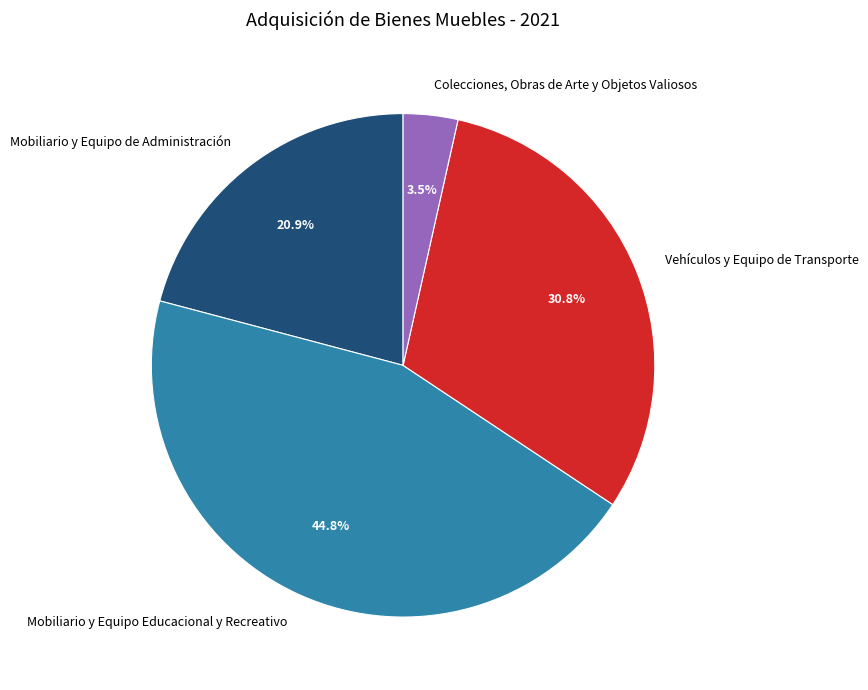

Does Colecciones, Obras de Arte y Objetos Valiosos account for over 50% of the chart?

No